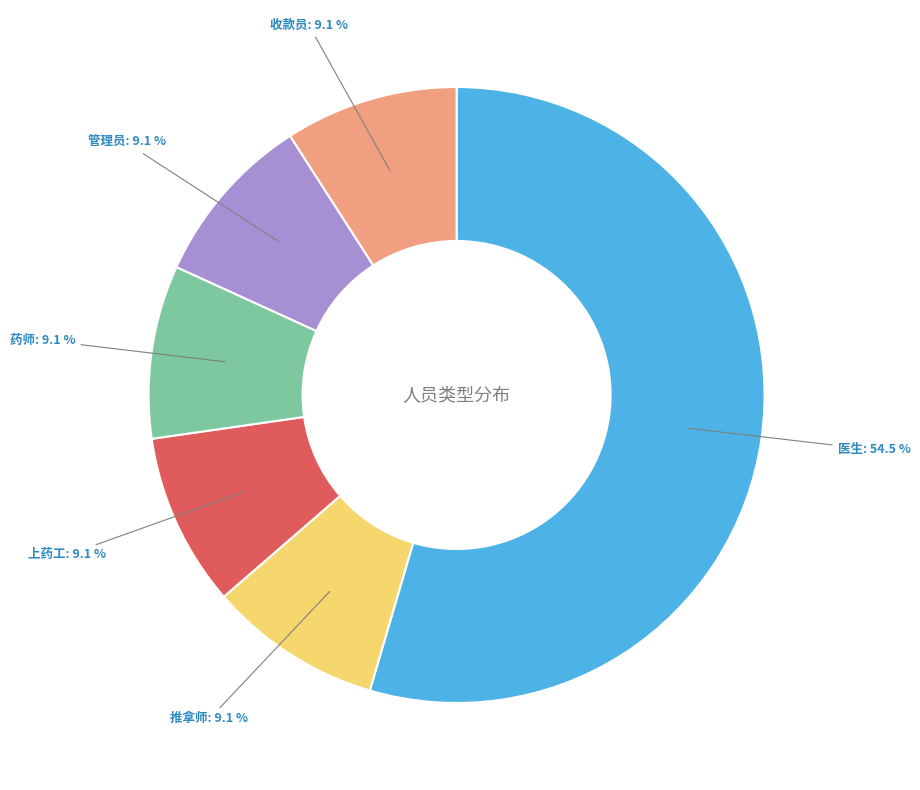

Is there any slice that represents more than half of the pie?

Yes